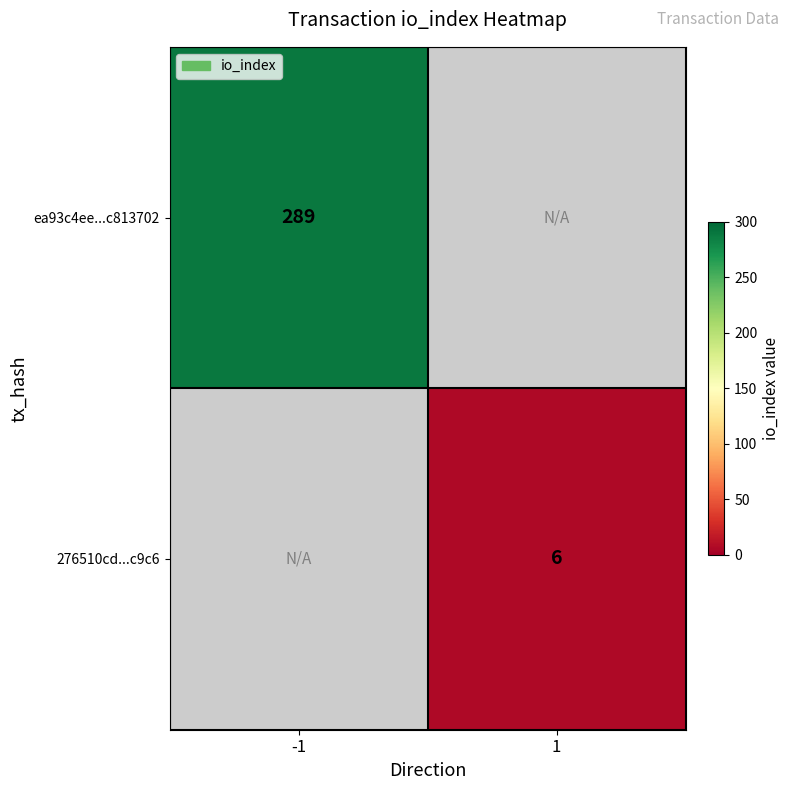

Which category has the highest value across all series?

-1